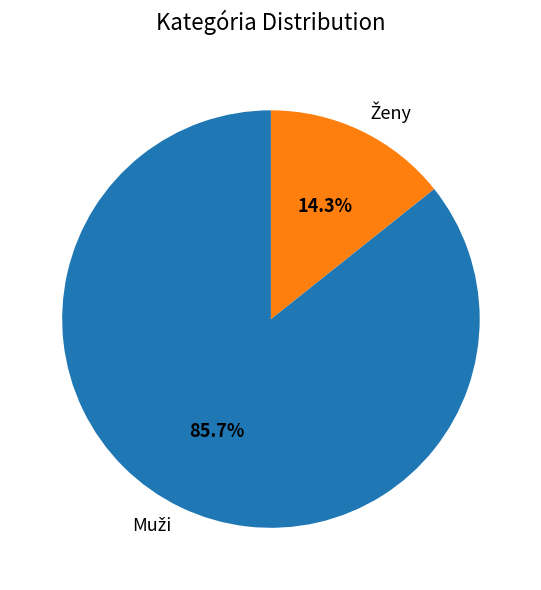

How many segments does this pie chart have?

2